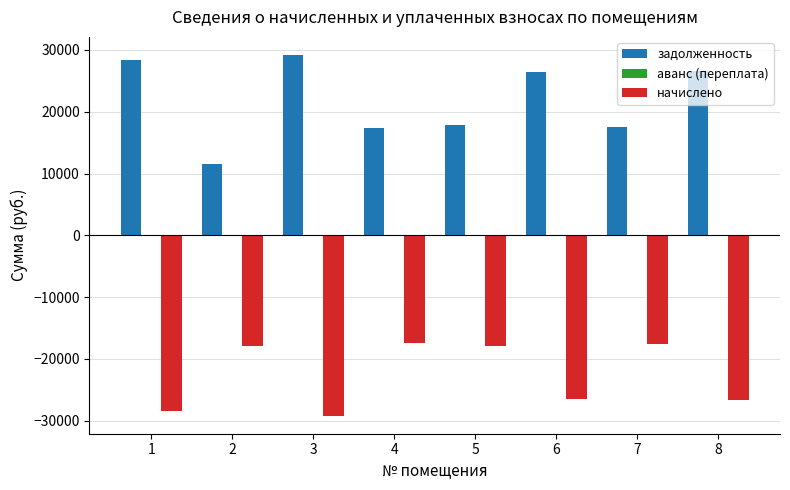

At 6, list the series in order from smallest to largest.

начислено, задолженность